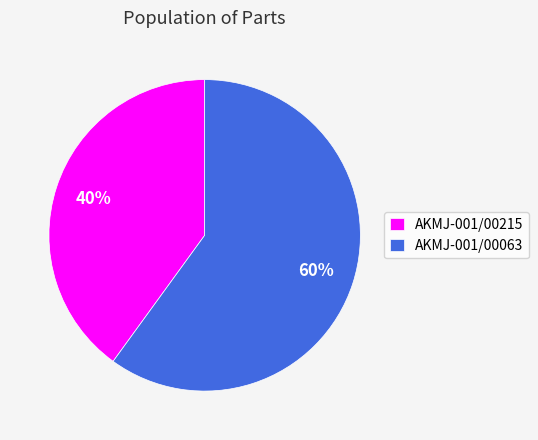

Does AKMJ-001/00063 account for over 50% of the chart?

Yes